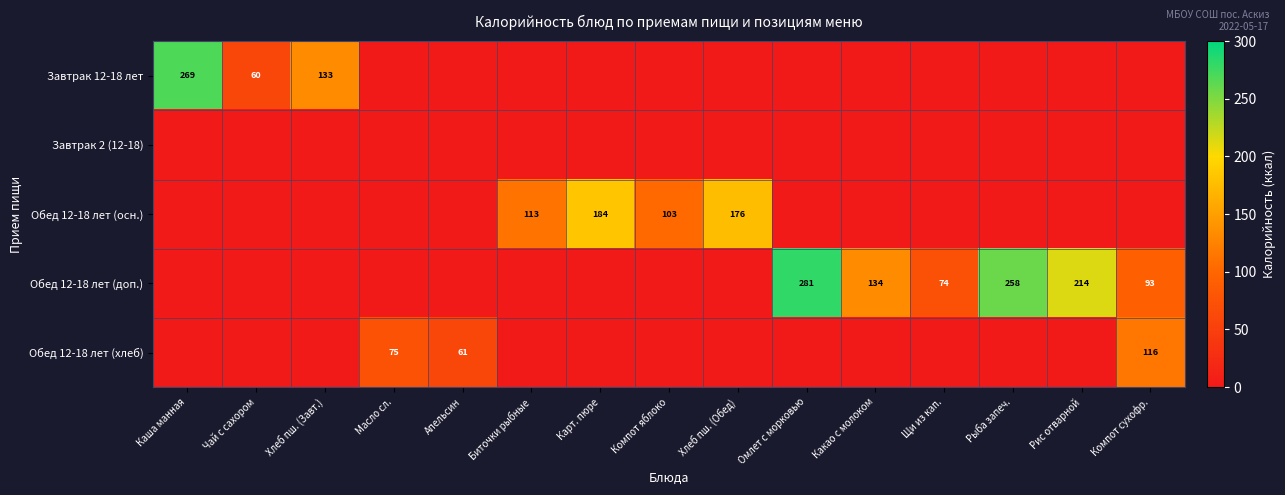

The Завтрак 12-18 лет series shows 0.0 at Карт. пюре. True or false?

True